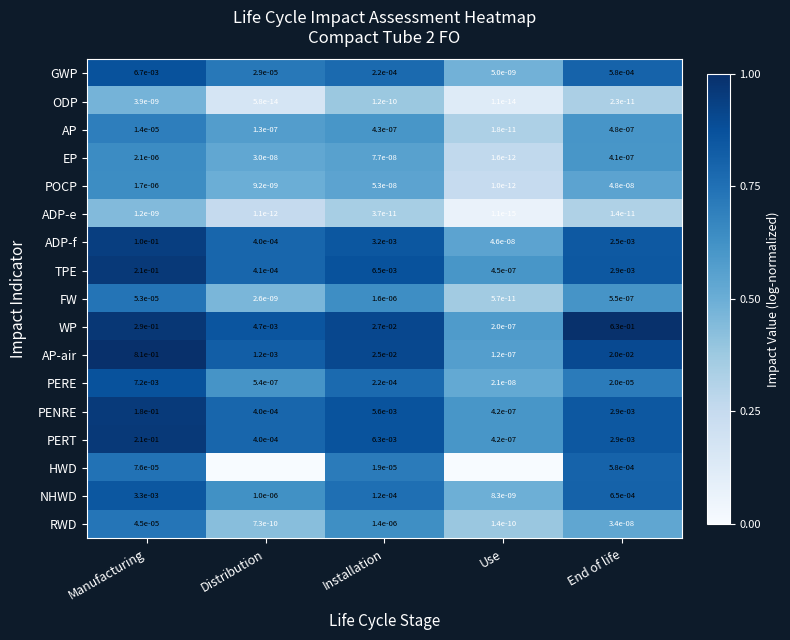

Which category has the lowest value in the ADP-f series?

Use